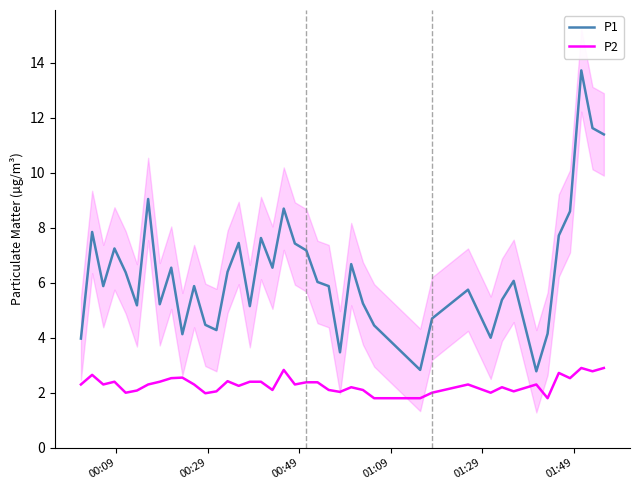

What is the difference between the maximum and second lowest values in the P1 series?

10.9